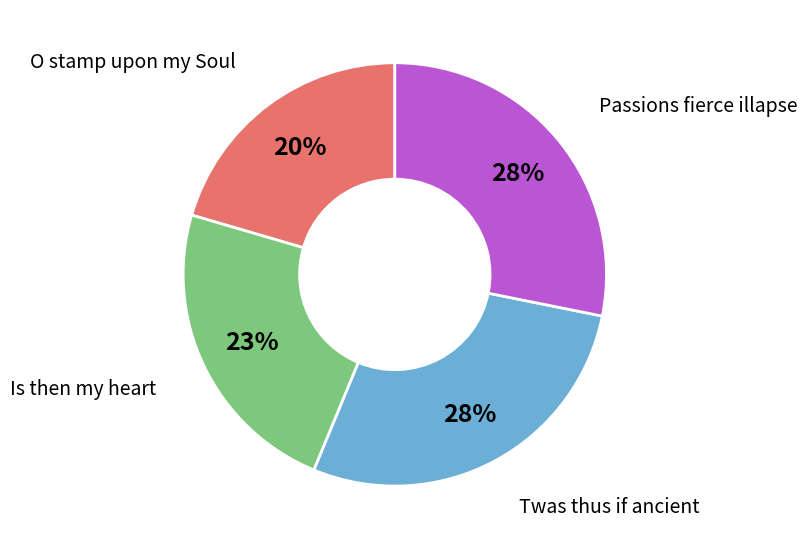

Is there any slice that represents more than half of the pie?

No